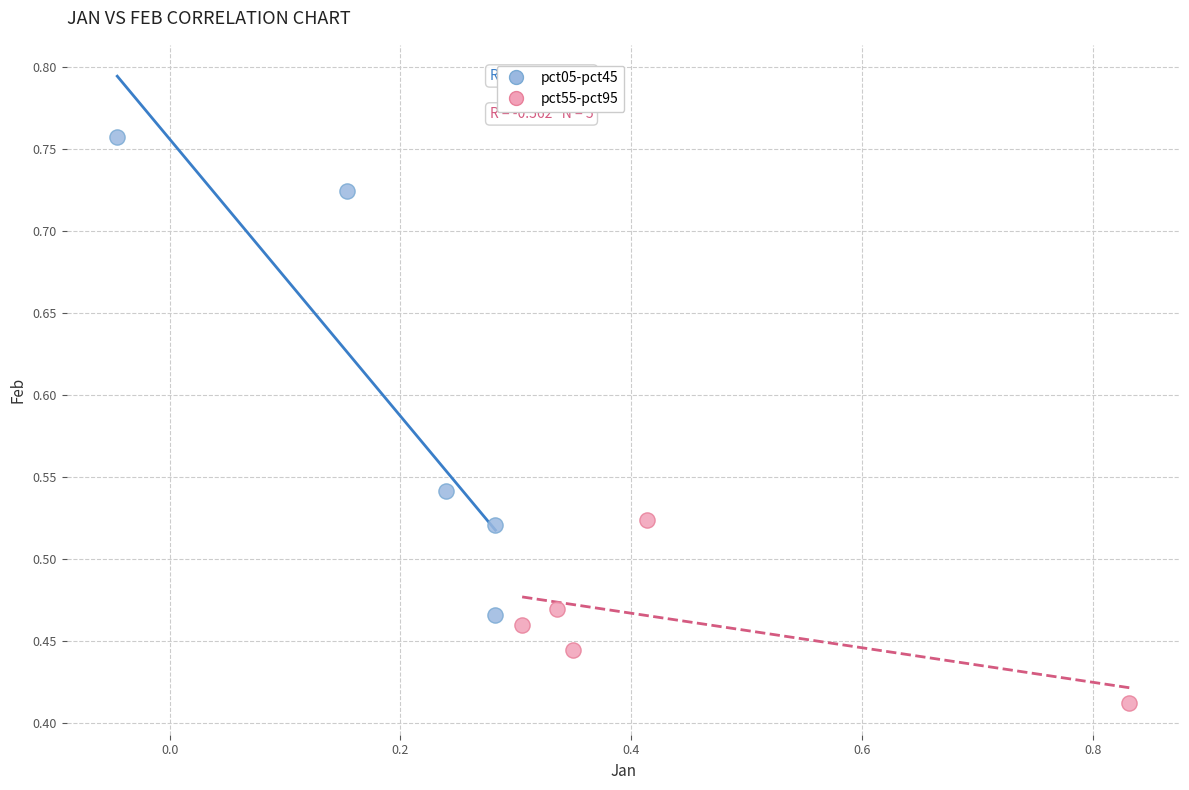

Which series reaches the minimum Y coordinate?

pct55-pct95